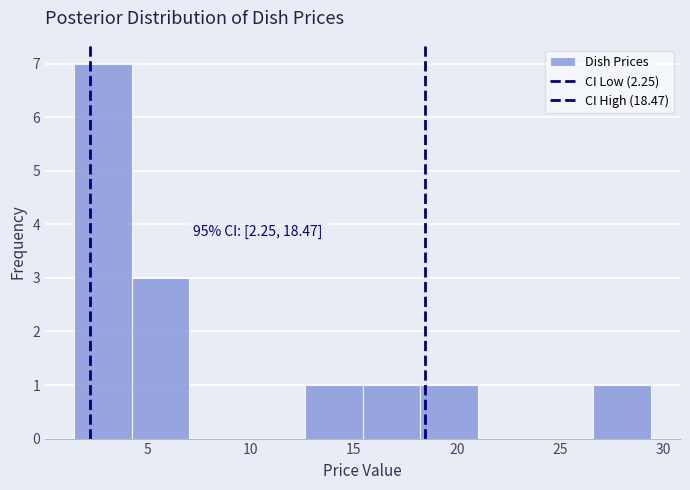

Which range on the x-axis has the tallest bar?

1.5 to 4.5